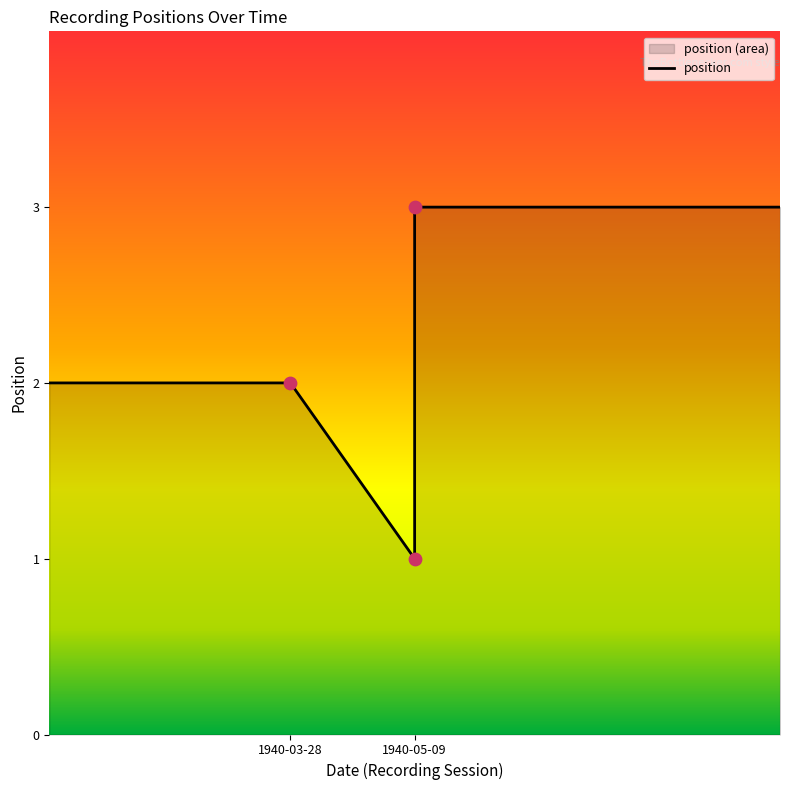

What is the change in value from 1940-03-28 to 1940-05-09?

+1